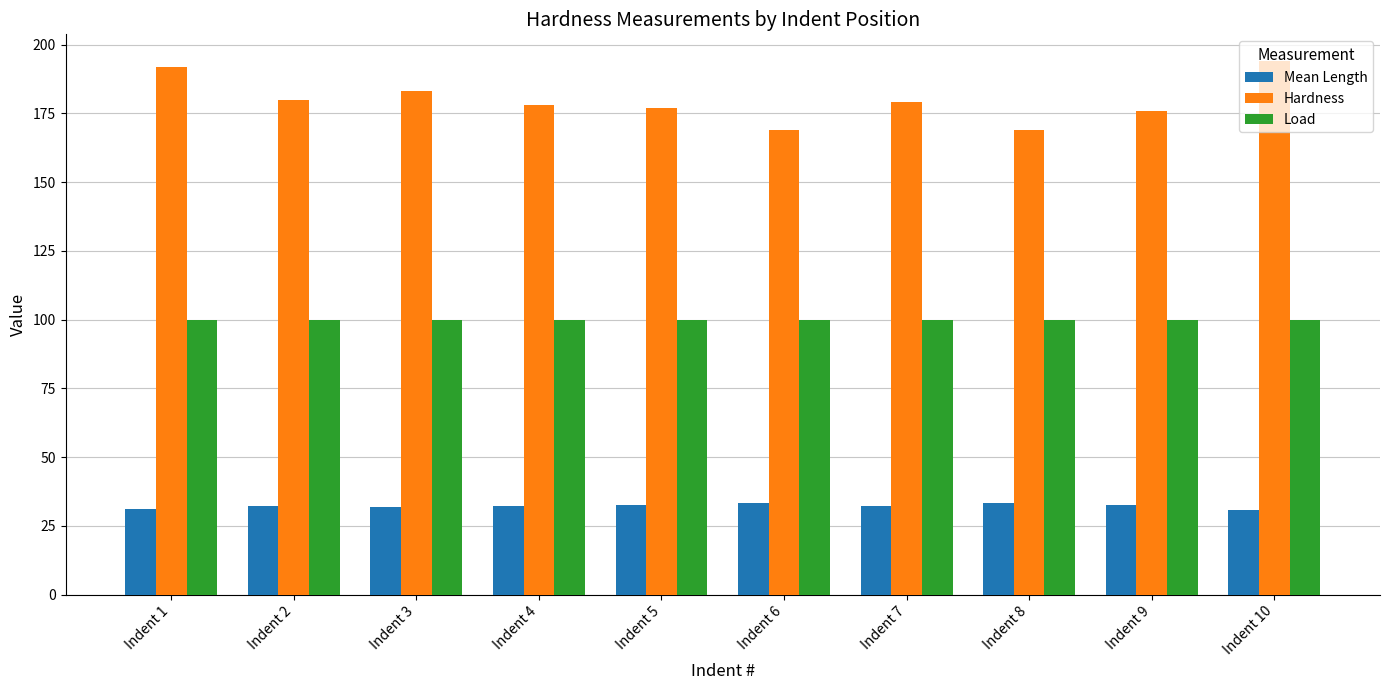

What are all the series names shown in the legend?

Mean Length, Hardness, Load